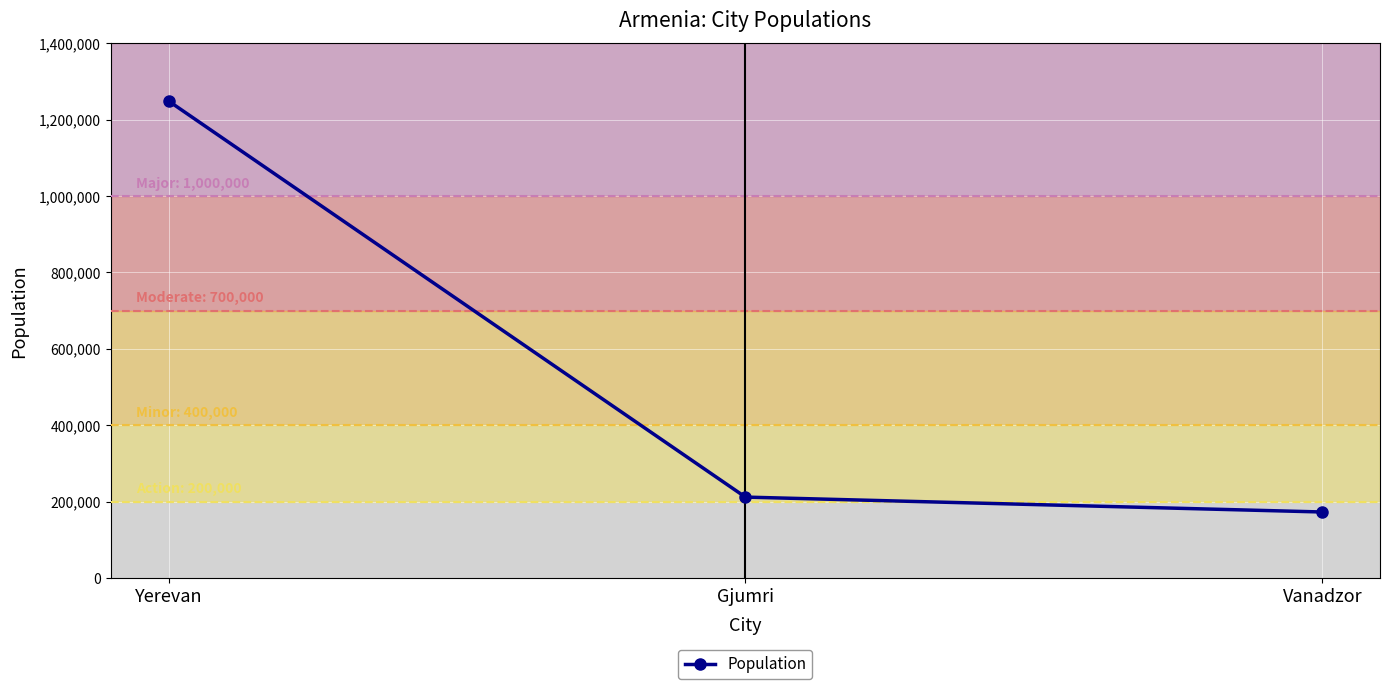

The chart shows a value of 172700 at Vanadzor. True or false?

True